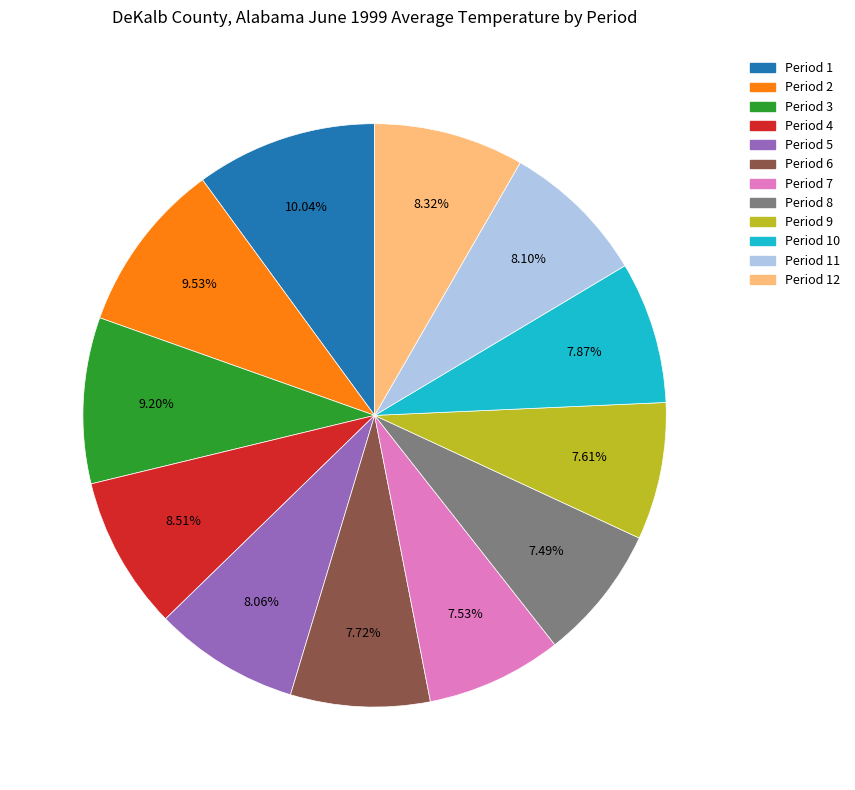

Is there any slice that represents more than half of the pie?

No